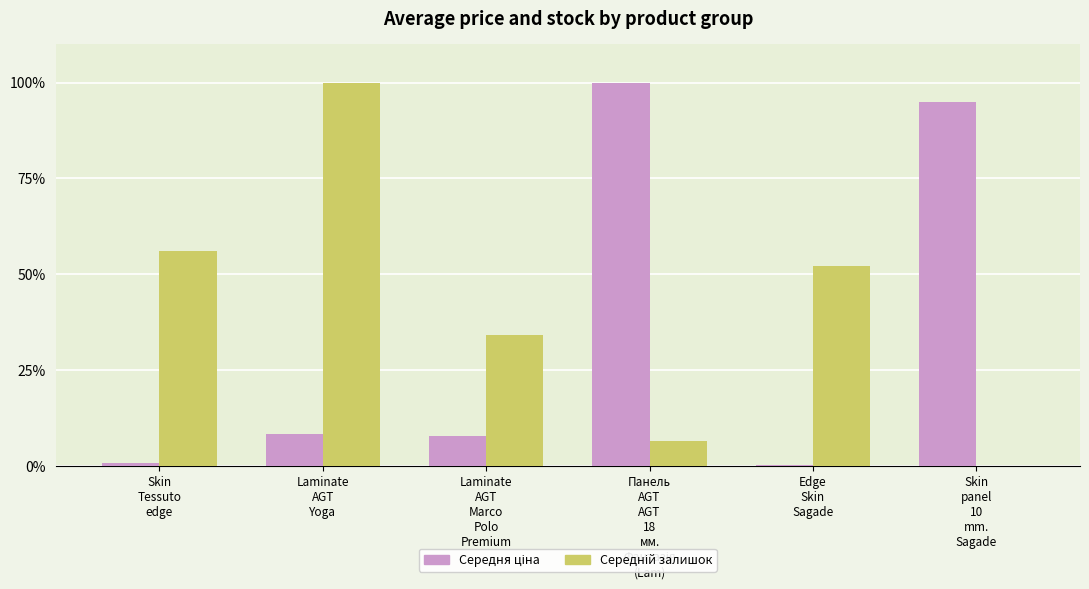

At which category is the sum across all series the highest?

Laminate
AGT
Yoga